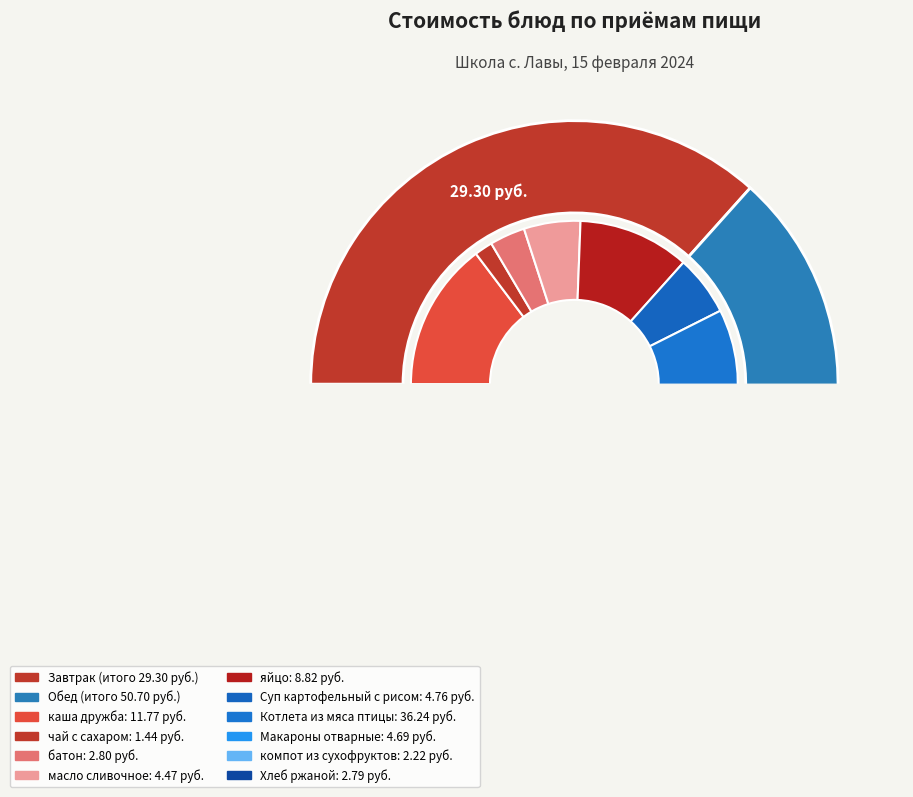

Combined, do масло сливочное and каша дружба account for over 50%?

No